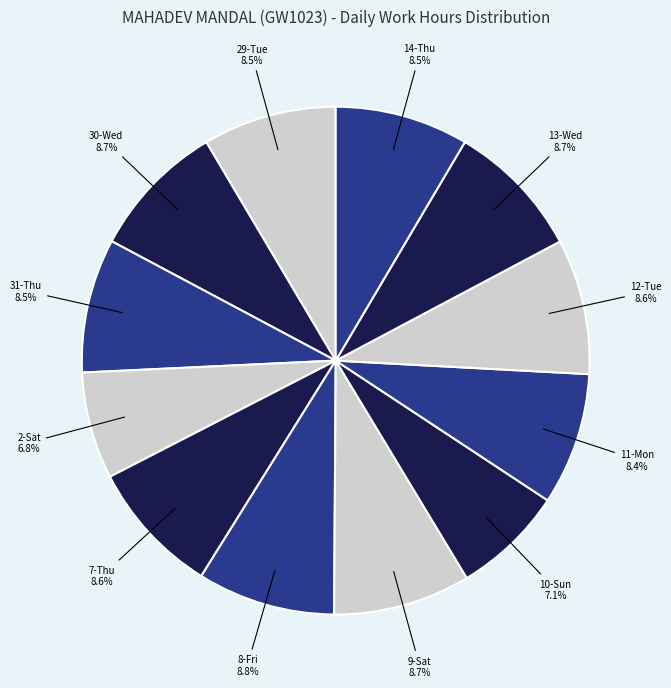

Count the number of slices in the pie.

12